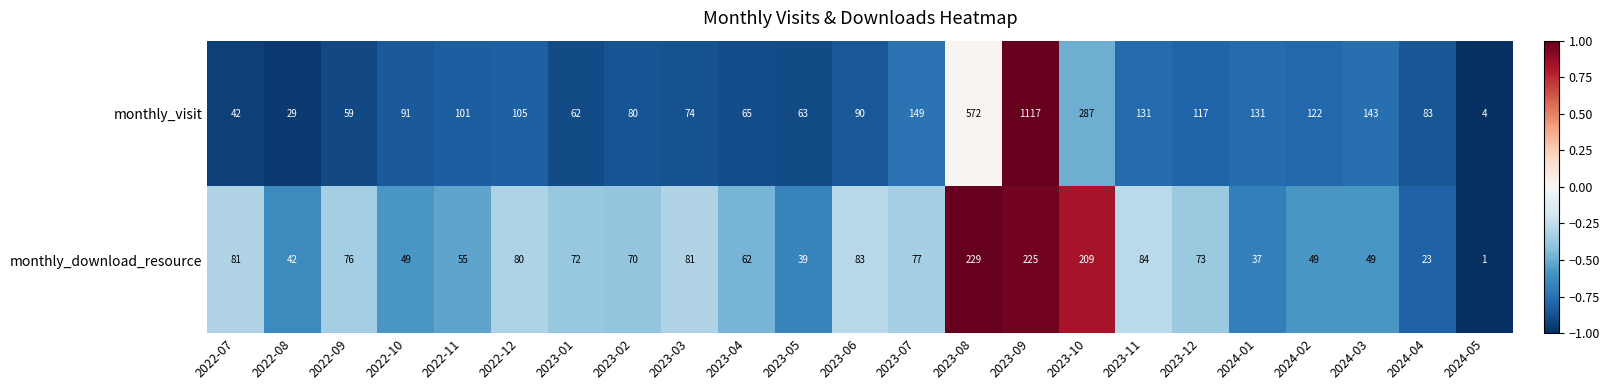

Which category has the highest value across all series?

2023-09